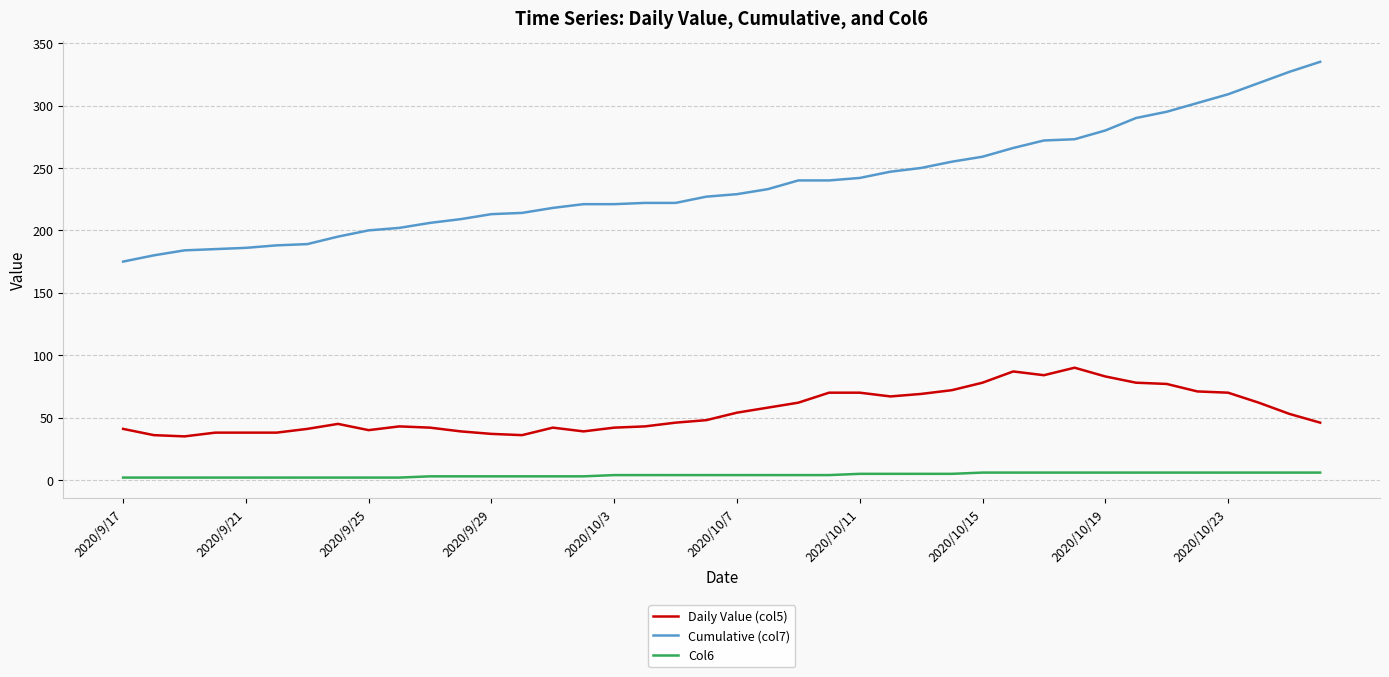

True or false: Col6 and Daily Value (col5) intersect in this chart.

False